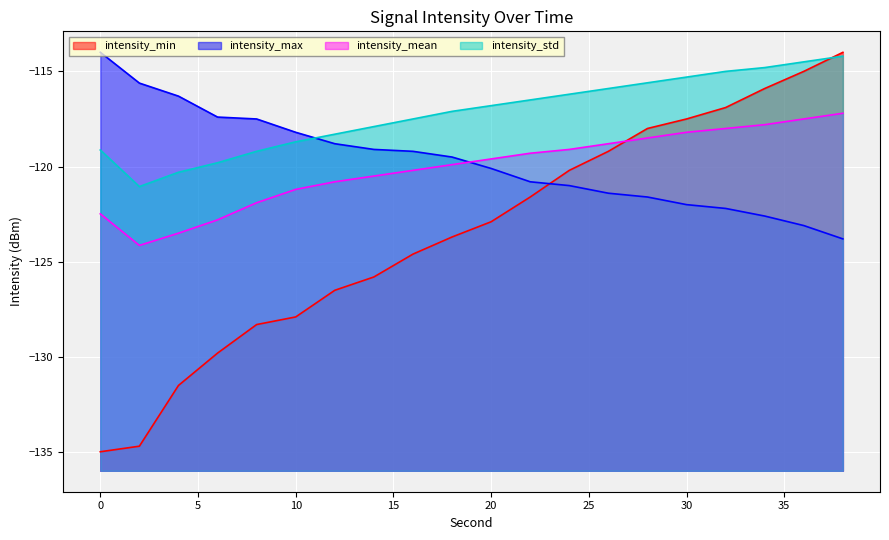

What is the sum of the intensity_std values at 24 and 30?

-231.5